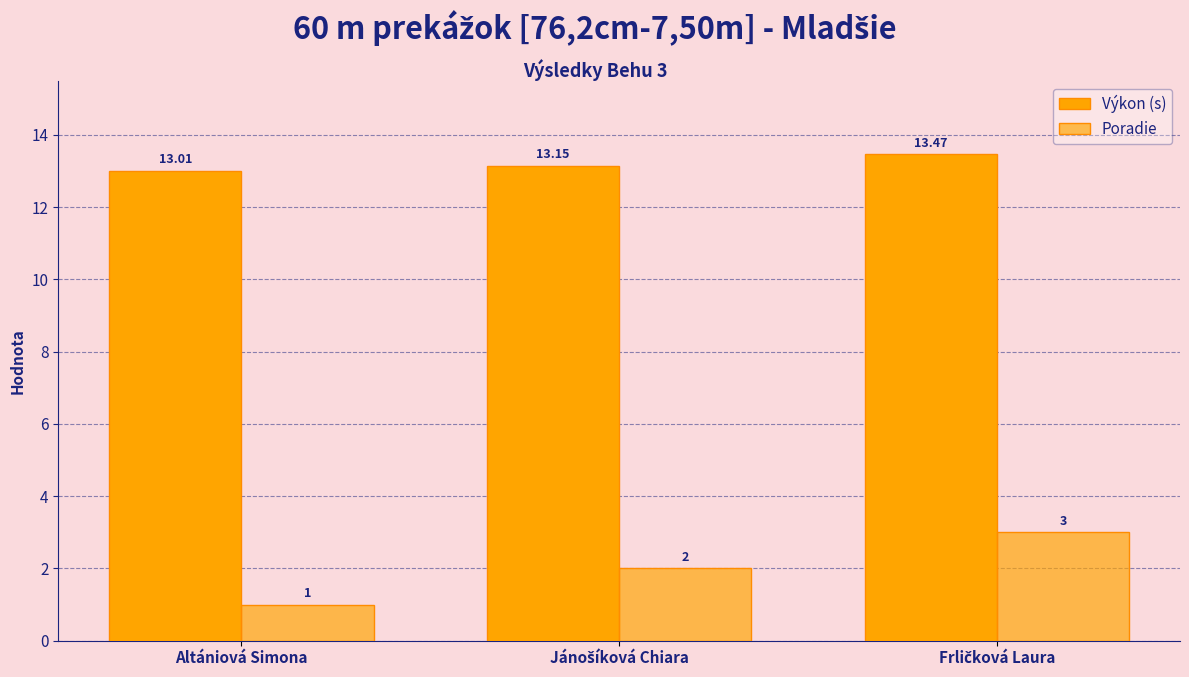

How many data points does each series have?

3